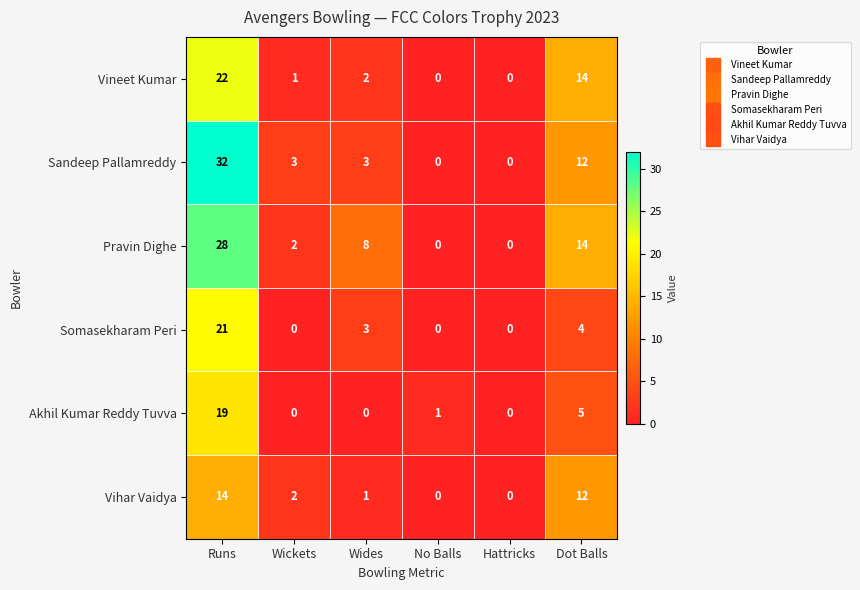

At which category is the sum across all series the highest?

Runs